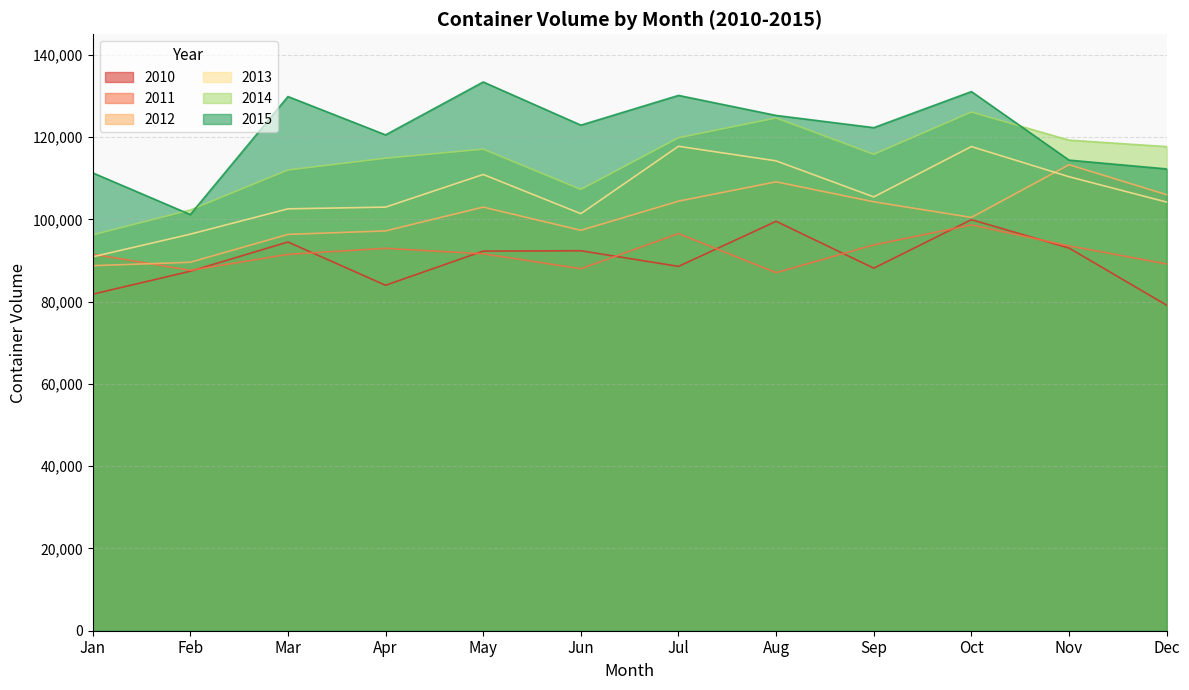

True or false: 2015 and 2010 intersect in this chart.

False